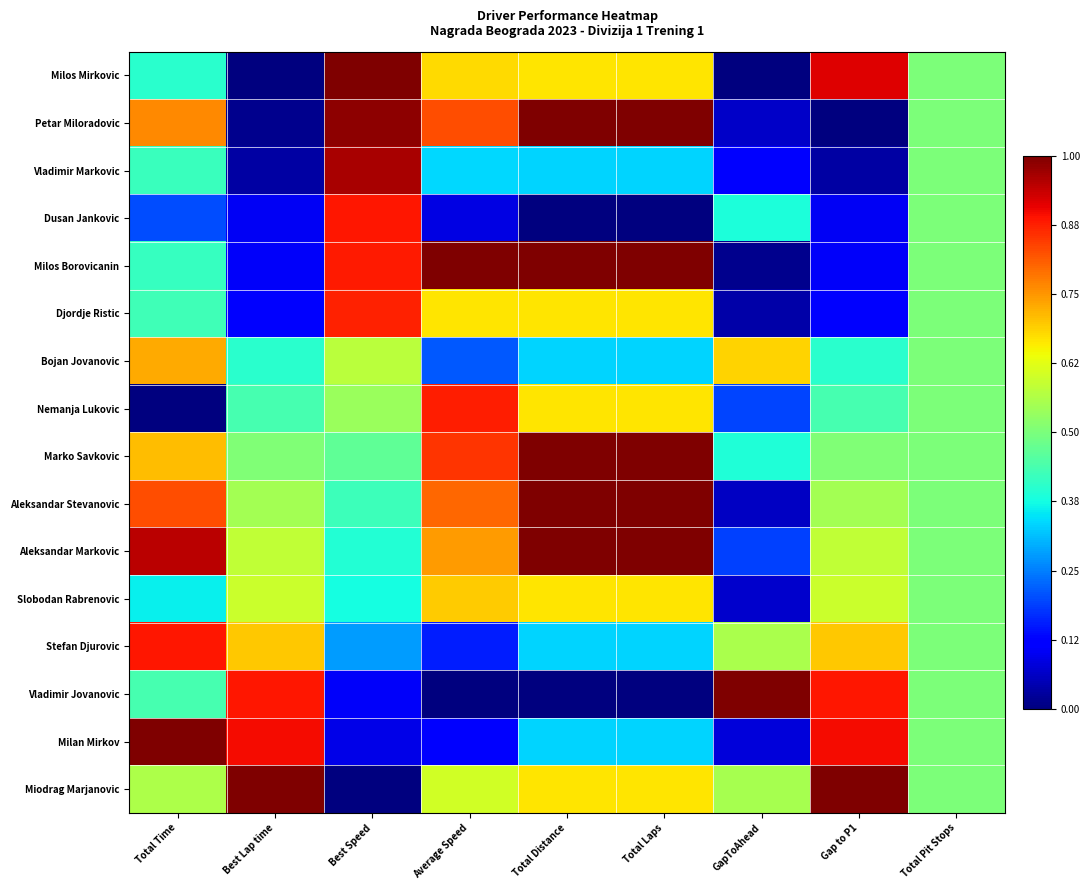

Rank the series by their maximum value, from highest to lowest.

Milos Mirkovic, Petar Miloradovic, Milos Borovicanin, Marko Savkovic, Aleksandar Stevanovic, Aleksandar Markovic, Vladimir Jovanovic, Milan Mirkov, Miodrag Marjanovic, Vladimir Markovic, Stefan Djurovic, Dusan Jankovic, Nemanja Lukovic, Djordje Ristic, Bojan Jovanovic, Slobodan Rabrenovic